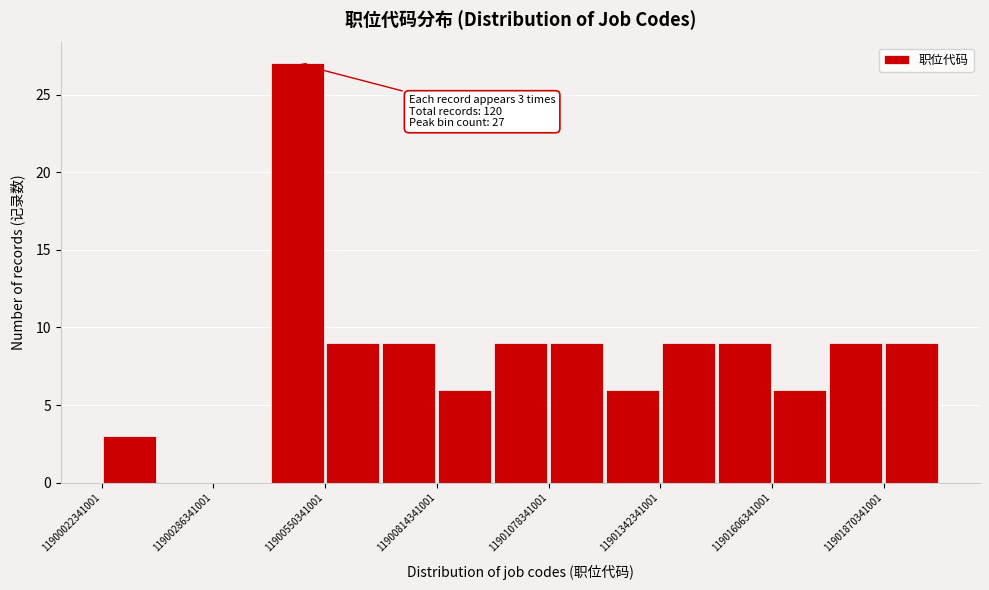

Around what value on the x-axis is the tallest bar? Give the approximate position of its centre, as read against the axis.

11900500000000